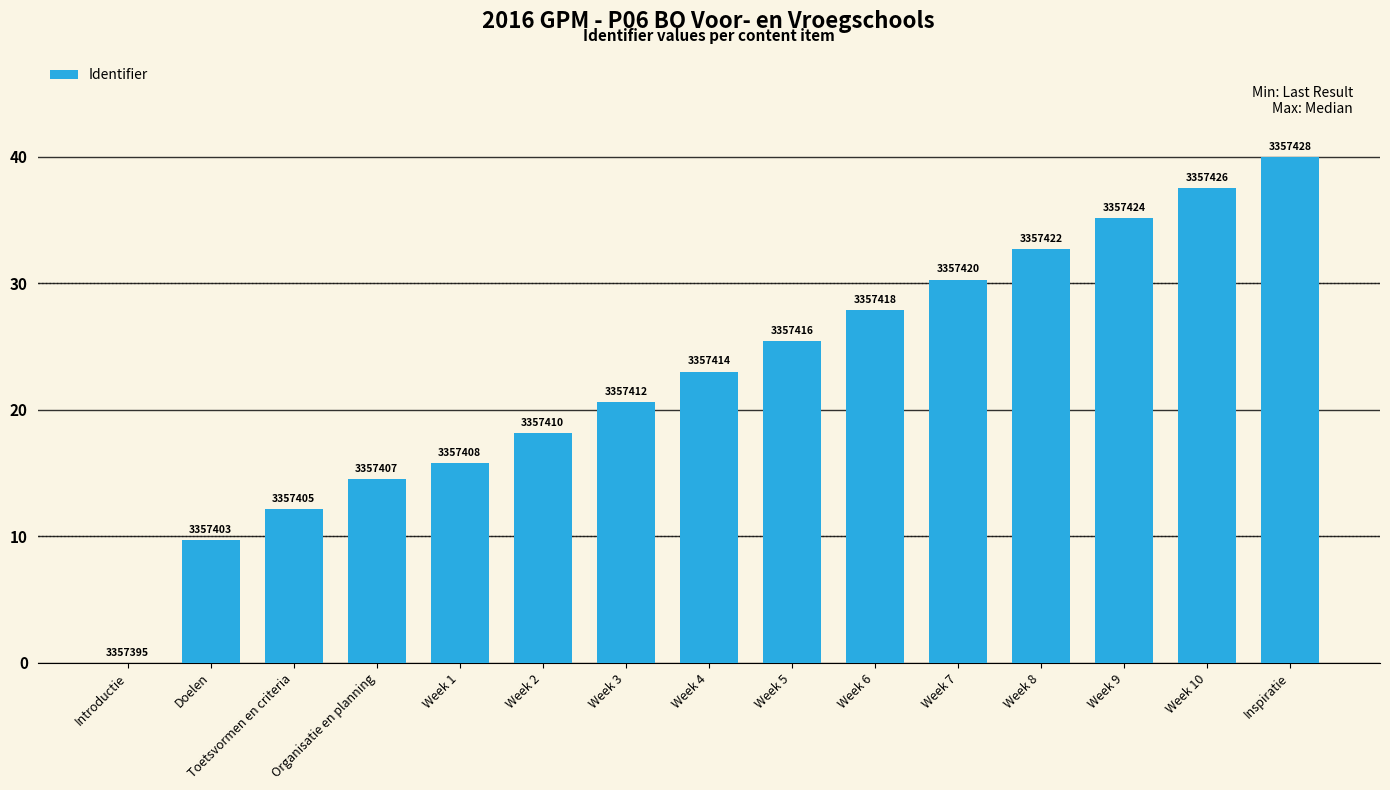

Are the bars horizontal?

No